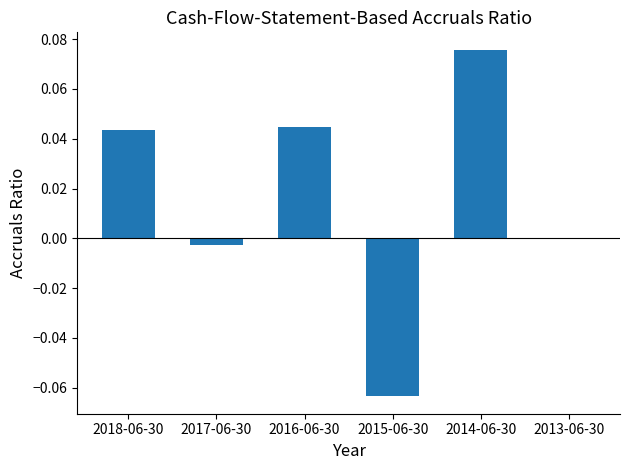

What is the change in value from 2015-06-30 to 2013-06-30?

+0.1